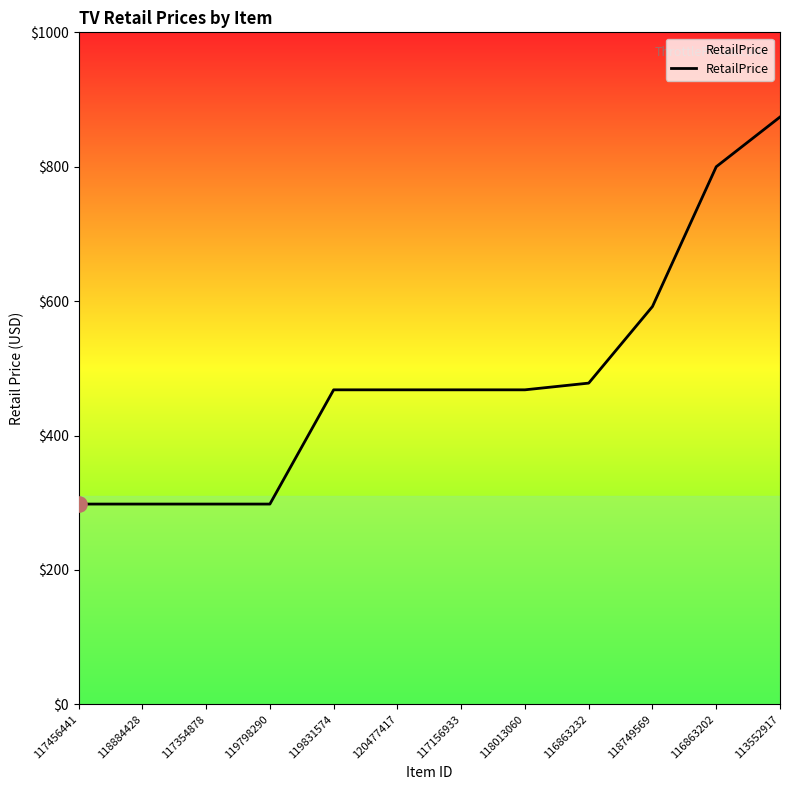

What is the change in value from 118884428 to 116863202?

+502.0